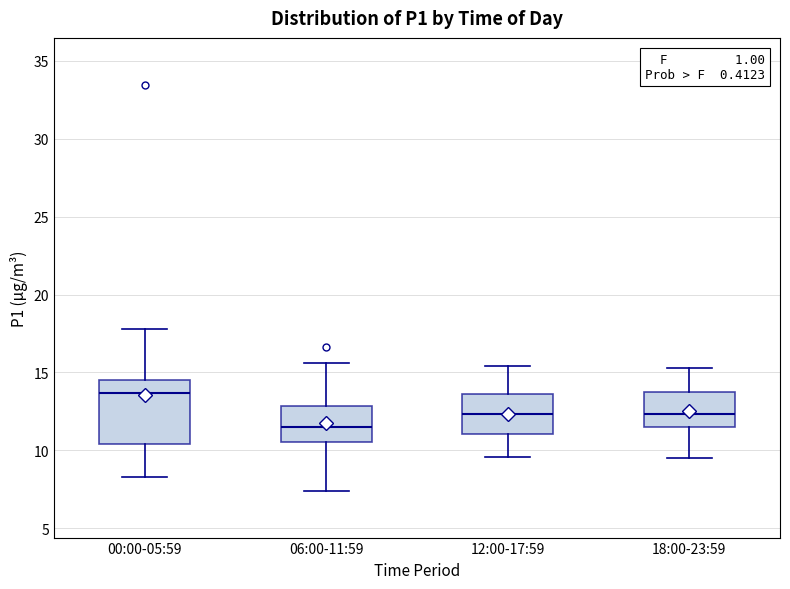

Where is the upper edge of the box for 18:00-23:59 on the y-axis? The values are not printed on the chart, so give them approximately, as read against the axis.

13.5